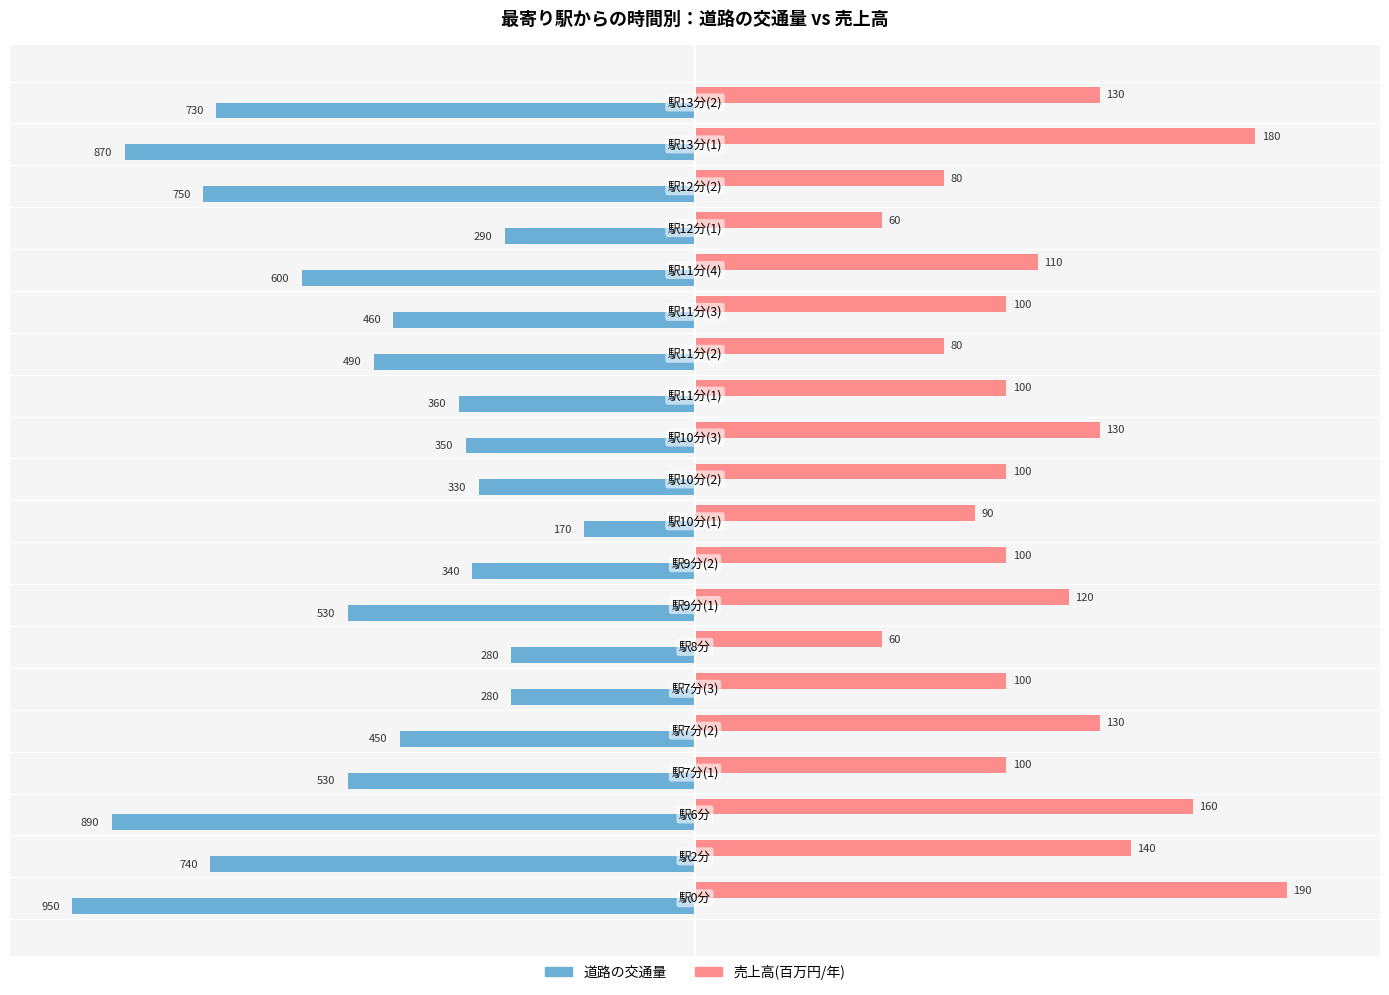

What is the difference between the maximum and minimum values in the 売上高(百万円/年) series?

130.0